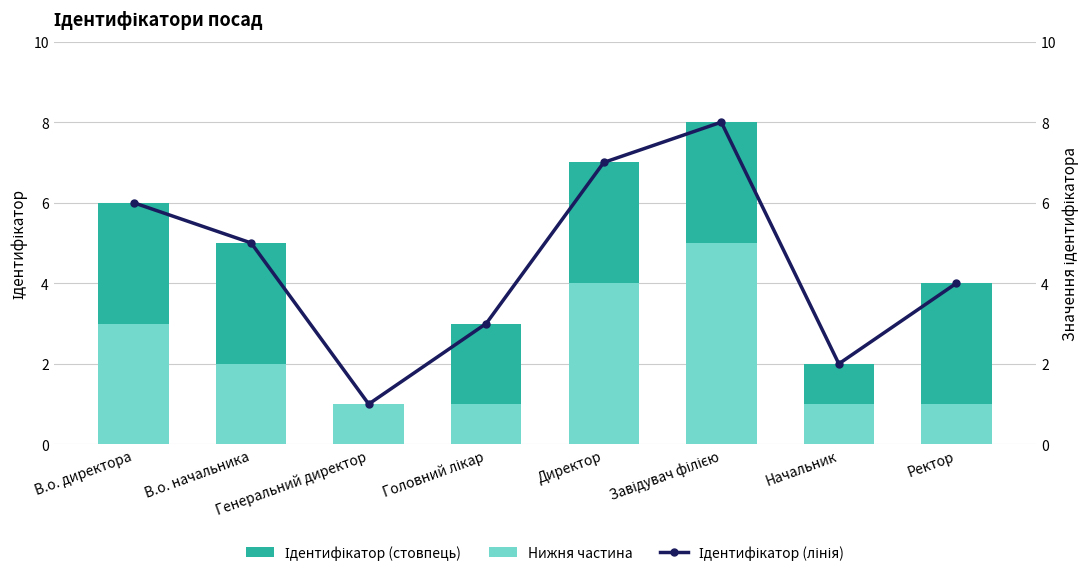

Reading left to right, extract all data points from this chart.

Ідентифікатор (стовпець): В.о. директора=6	В.о. начальника=5	Генеральний директор=1	Головний лікар=3	Директор=7	Завідувач філією=8	Начальник=2	Ректор=4
Нижня частина: В.о. директора=3	В.о. начальника=2	Генеральний директор=1	Головний лікар=1	Директор=4	Завідувач філією=5	Начальник=1	Ректор=1
Ідентифікатор (лінія): В.о. директора=6	В.о. начальника=5	Генеральний директор=1	Головний лікар=3	Директор=7	Завідувач філією=8	Начальник=2	Ректор=4